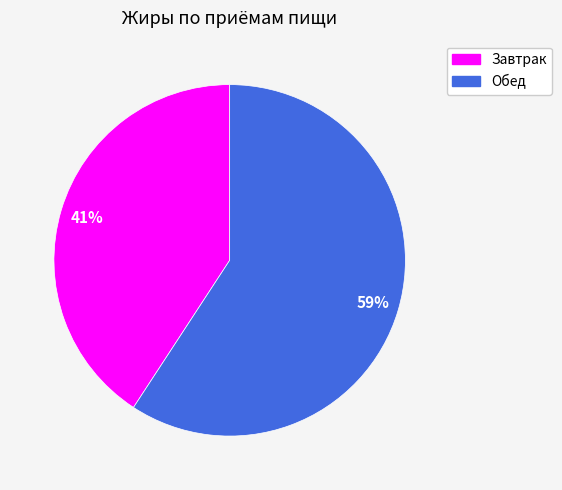

Which has a higher value, Завтрак or Обед?

Обед